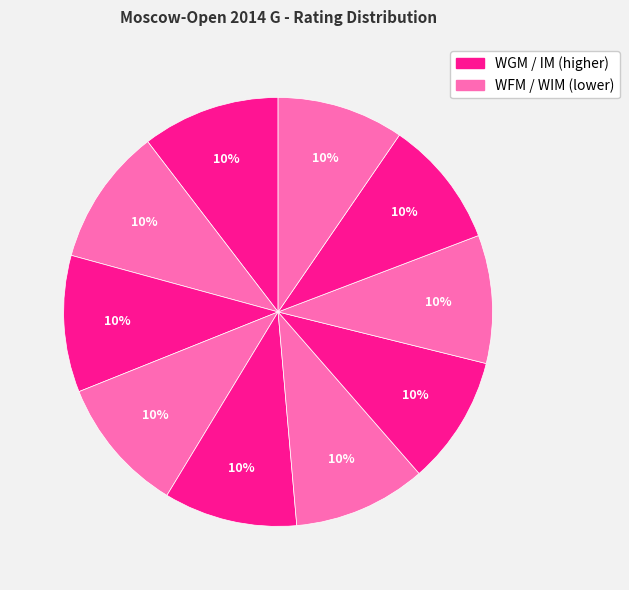

Count the number of slices in the pie.

10